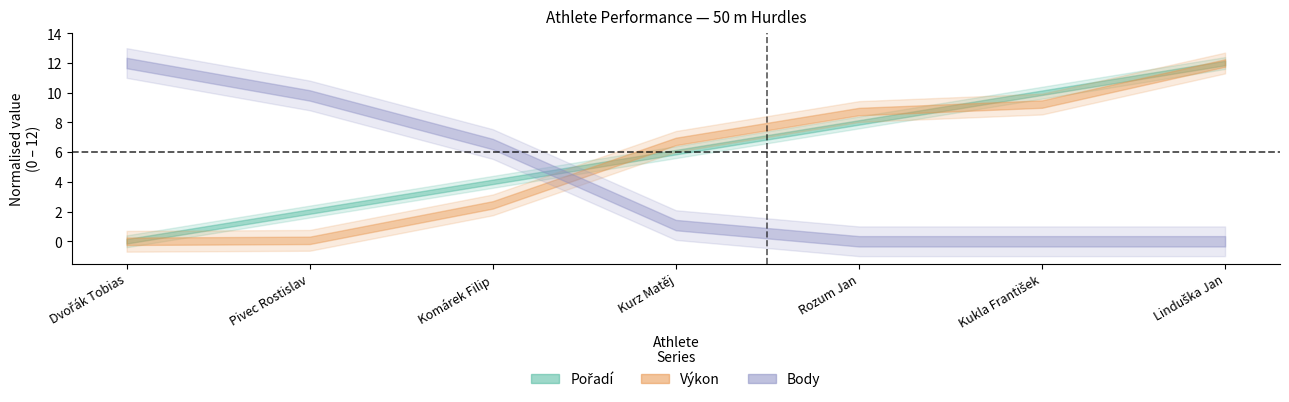

Which series has the widest spread of values?

Body